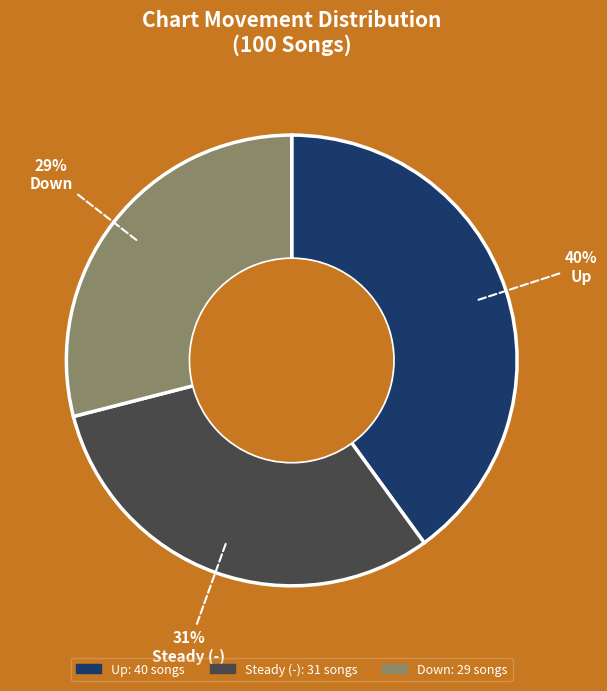

To the nearest percent, what is the average slice percentage?

33%